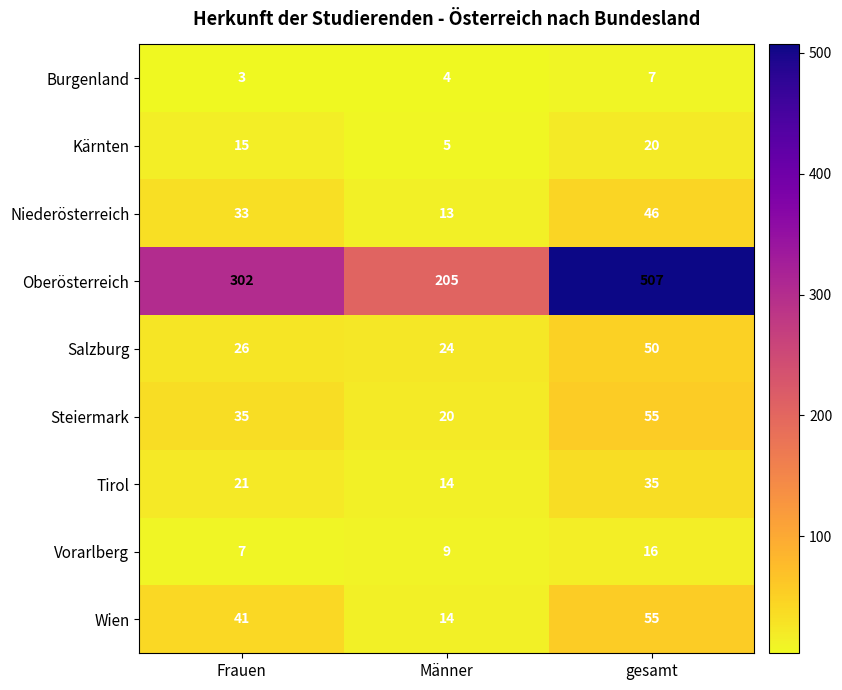

What is the maximum value shown in the chart?

507